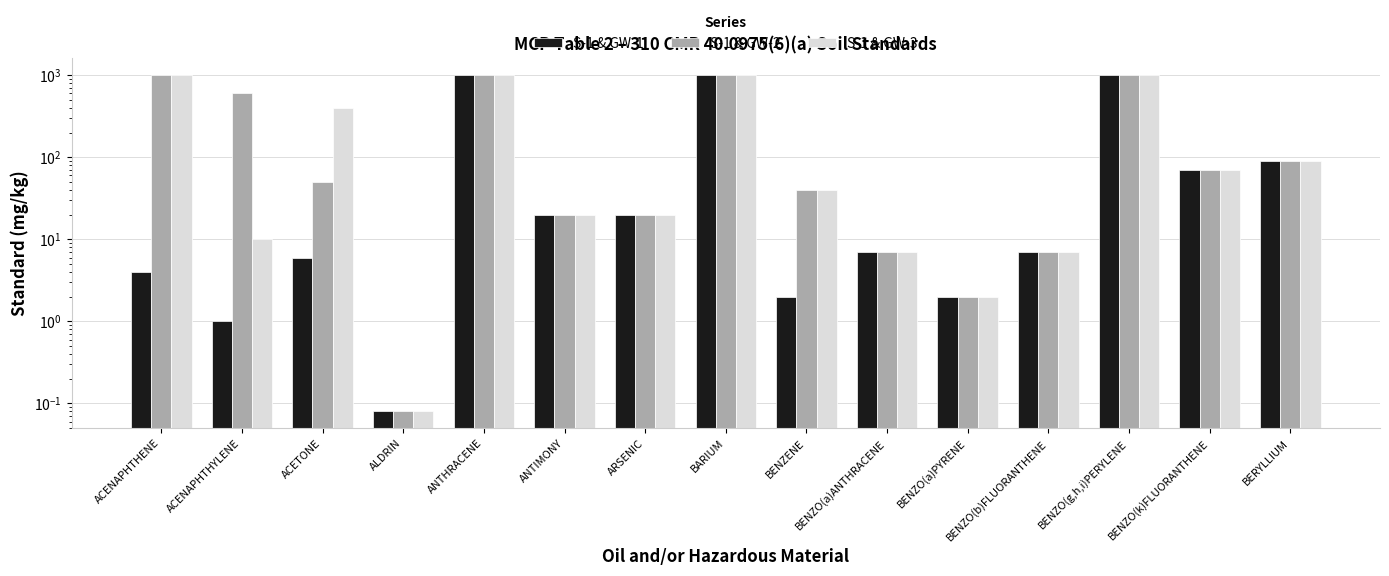

Is it true that S-1 & GW-1 equals 1000.0 at BARIUM?

True